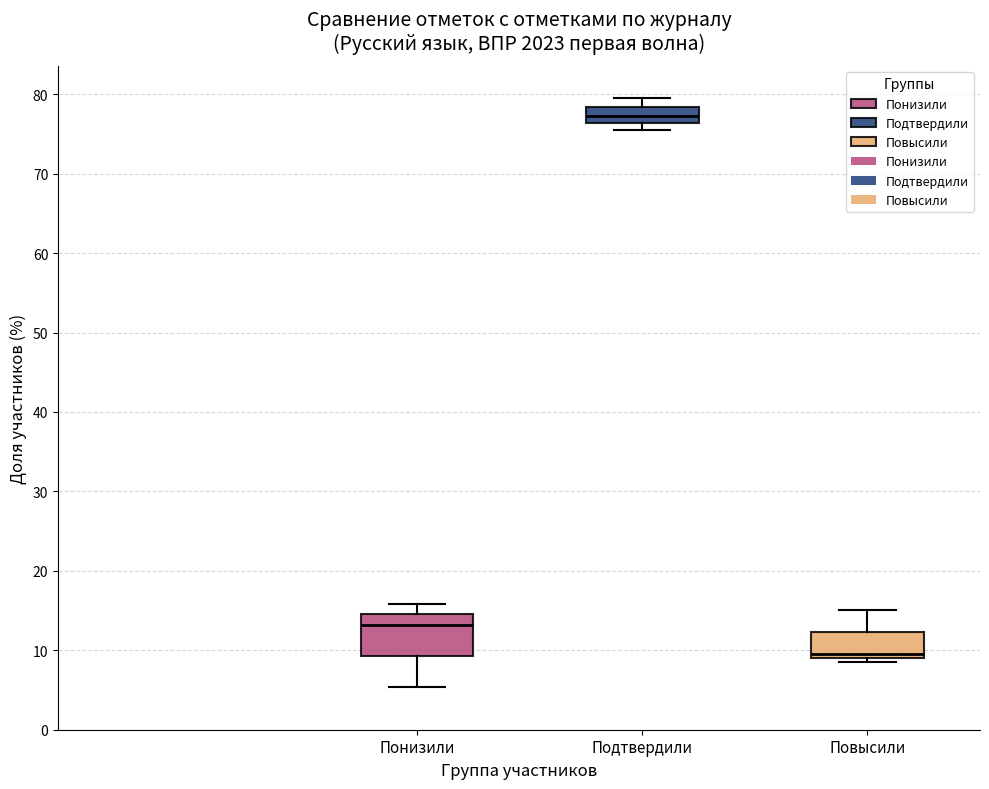

Where does the upper whisker of the box for Понизили end on the y-axis? The values are not printed on the chart, so give them approximately, as read against the axis.

16